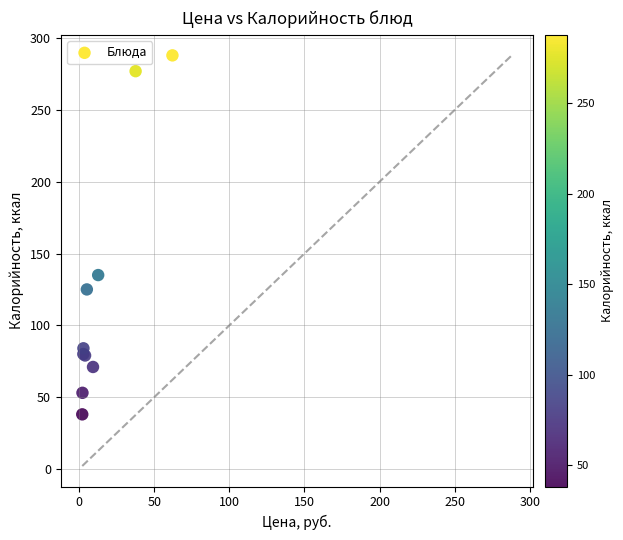

What Y value in the scatter plot is closest to 163?

135